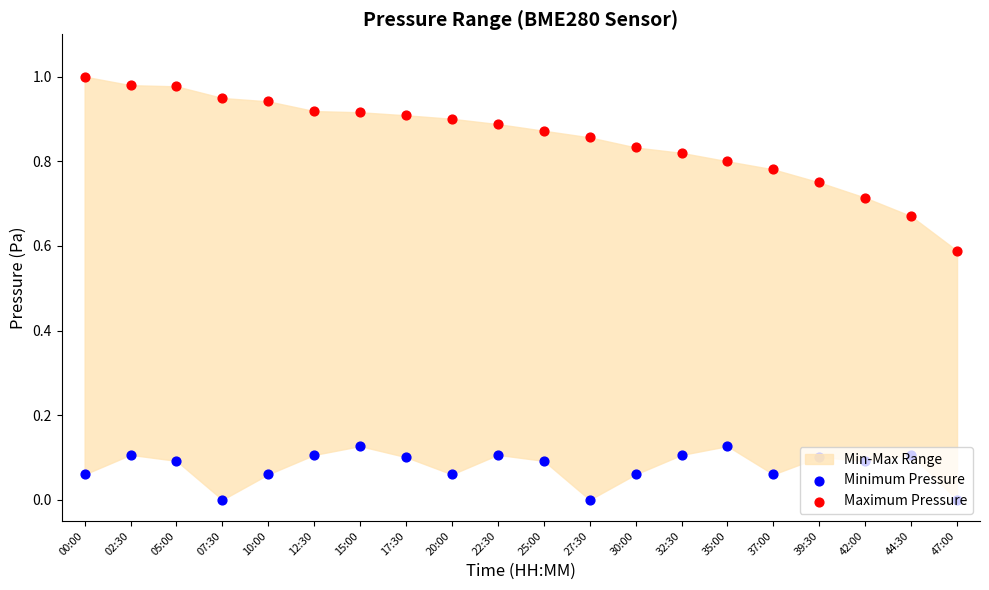

Which series has the widest spread of Y values?

Maximum Pressure